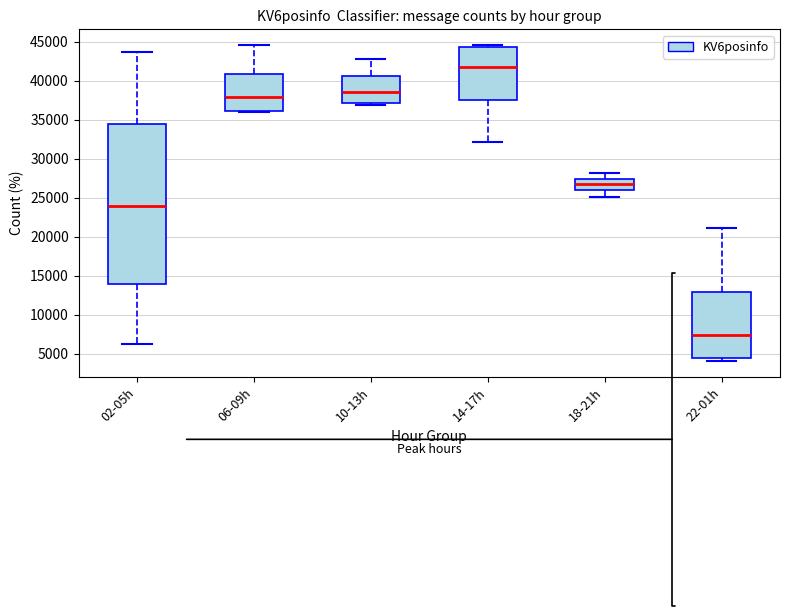

Which box is the tallest, from its lower edge to its upper edge?

02-05h